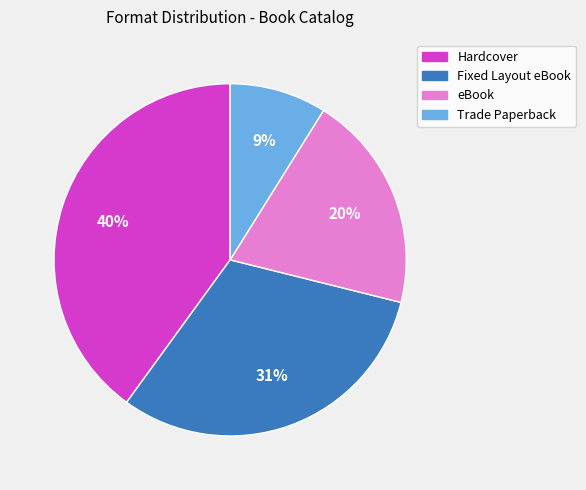

Rank the categories by value from lowest to highest.

Trade Paperback, eBook, Fixed Layout eBook, Hardcover